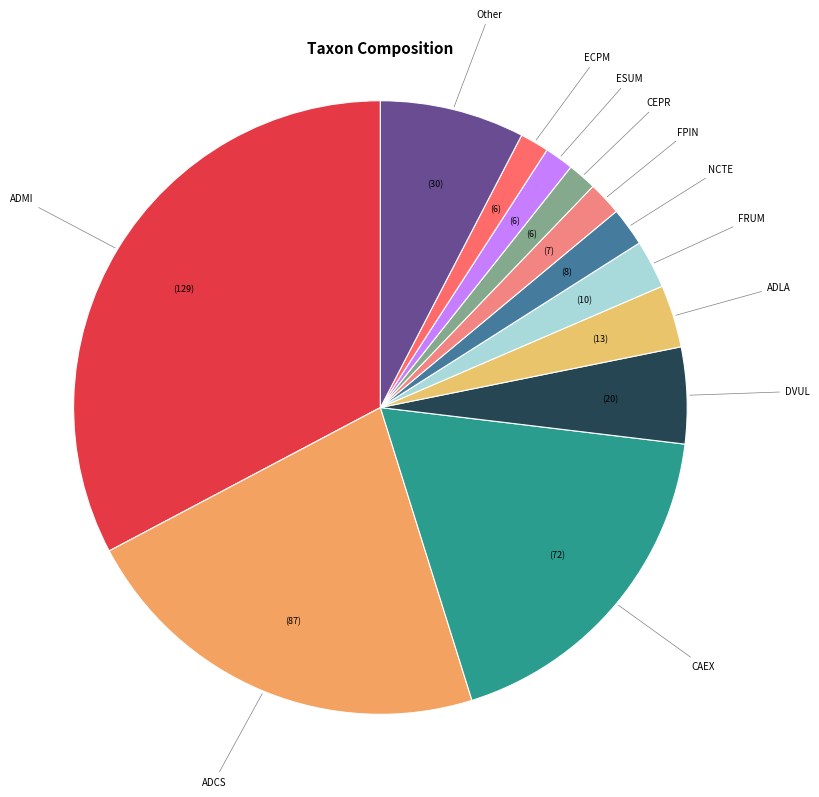

Count the number of slices in the pie.

12